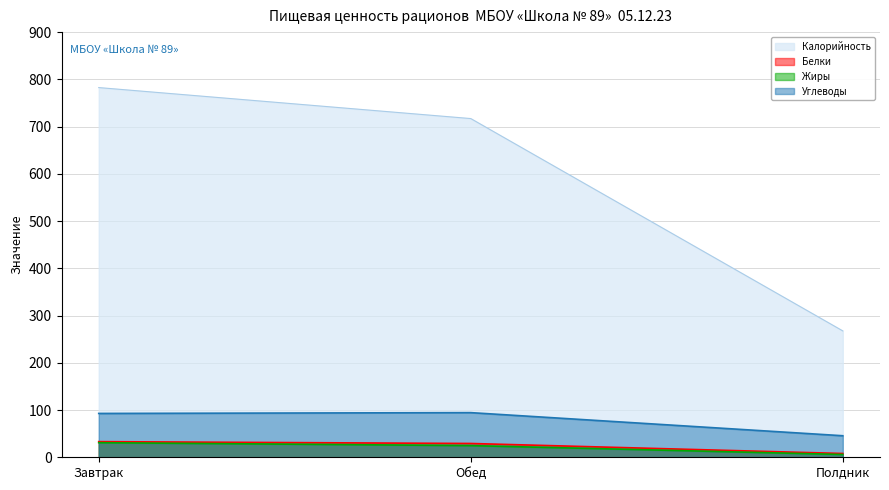

What is the spread (max minus min) of values at Завтрак?

751.7